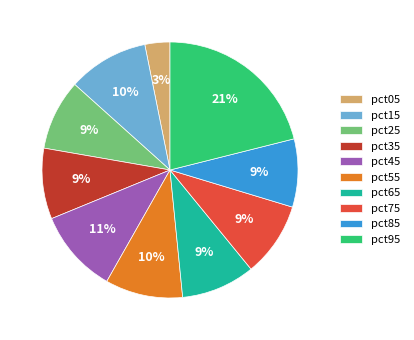

Between pct55 and pct35, which is larger?

pct55